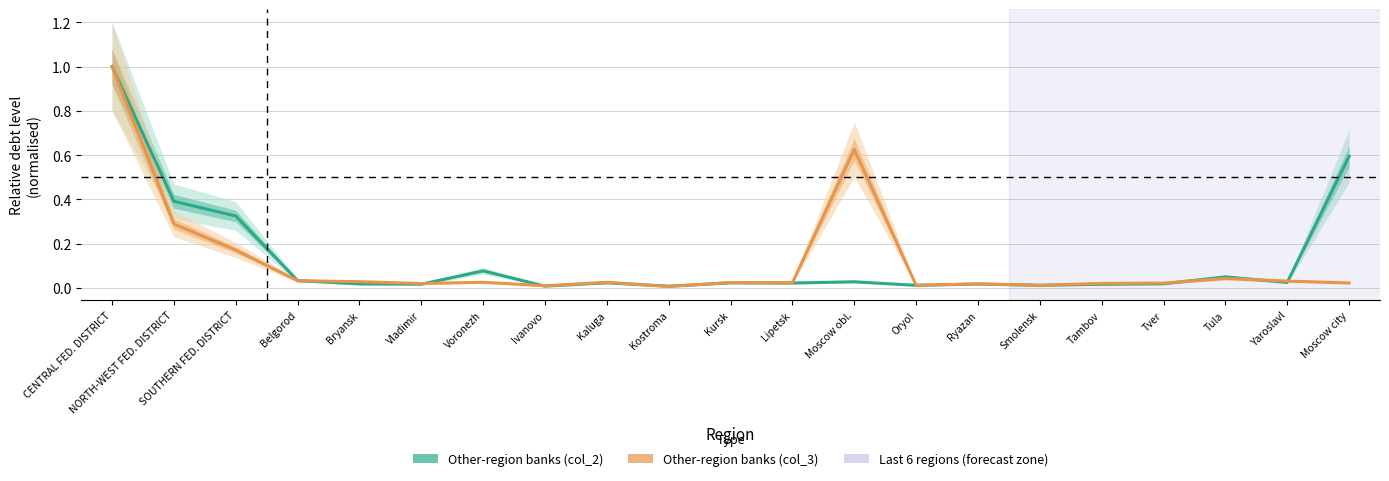

Between Belgorod and Vladimir, which series saw the biggest shift?

Other-region banks (col_2)